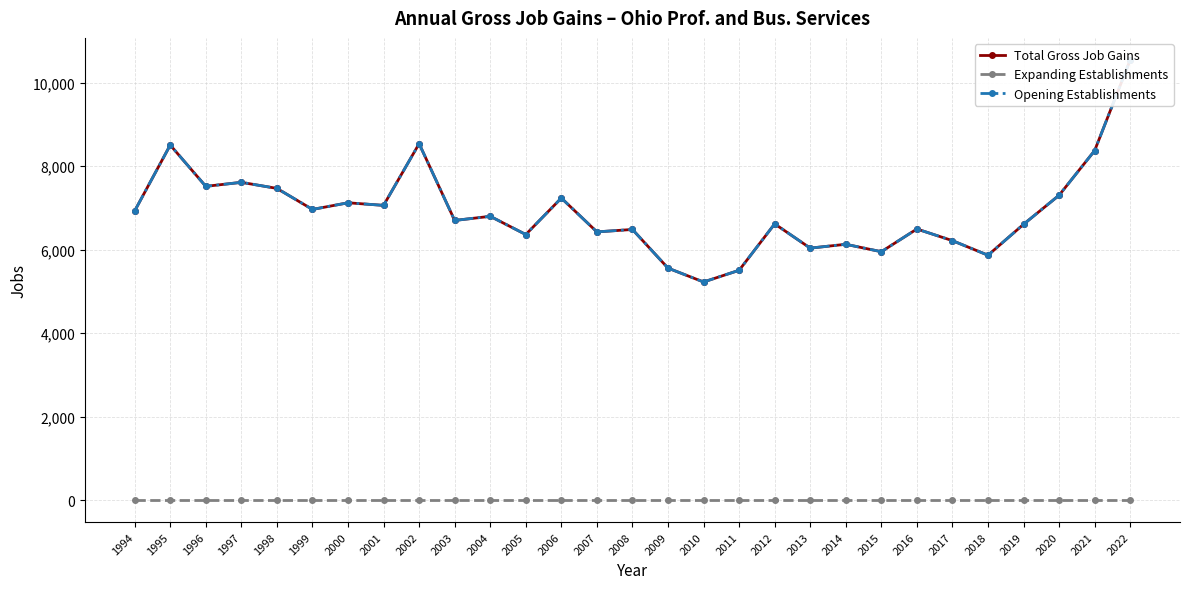

How many values in the Total Gross Job Gains series are below 6698?

14